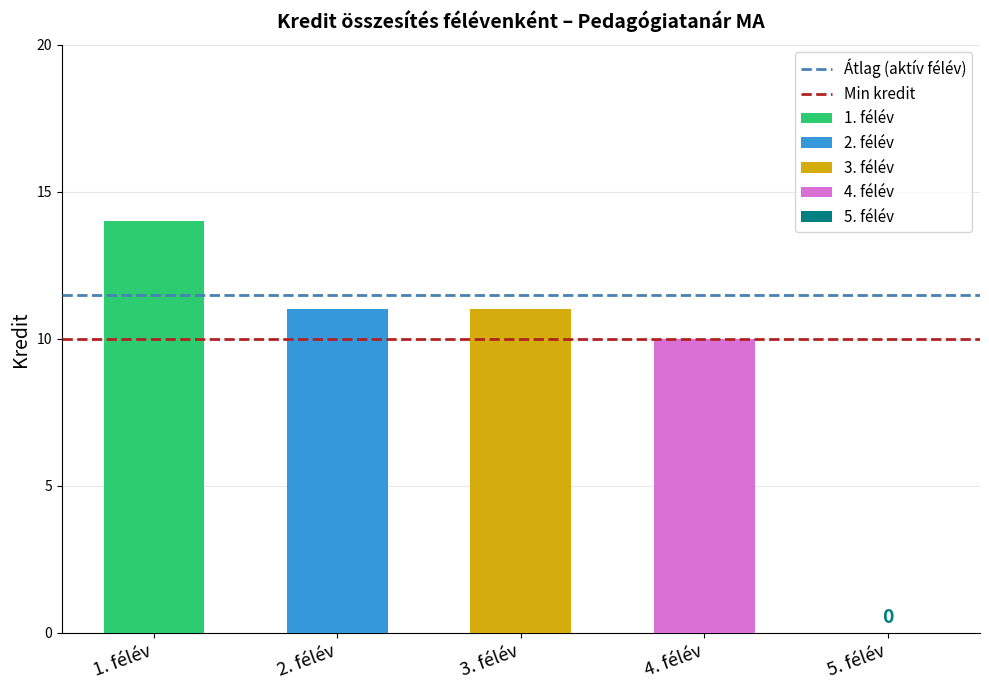

How many bars are there in total?

4